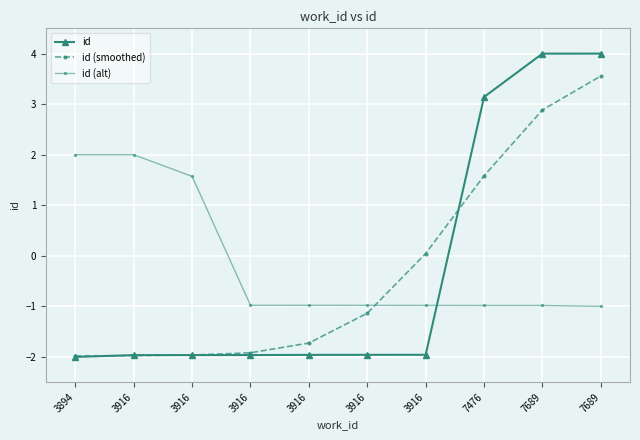

Between 3916 and 7689, which series saw the biggest shift?

id